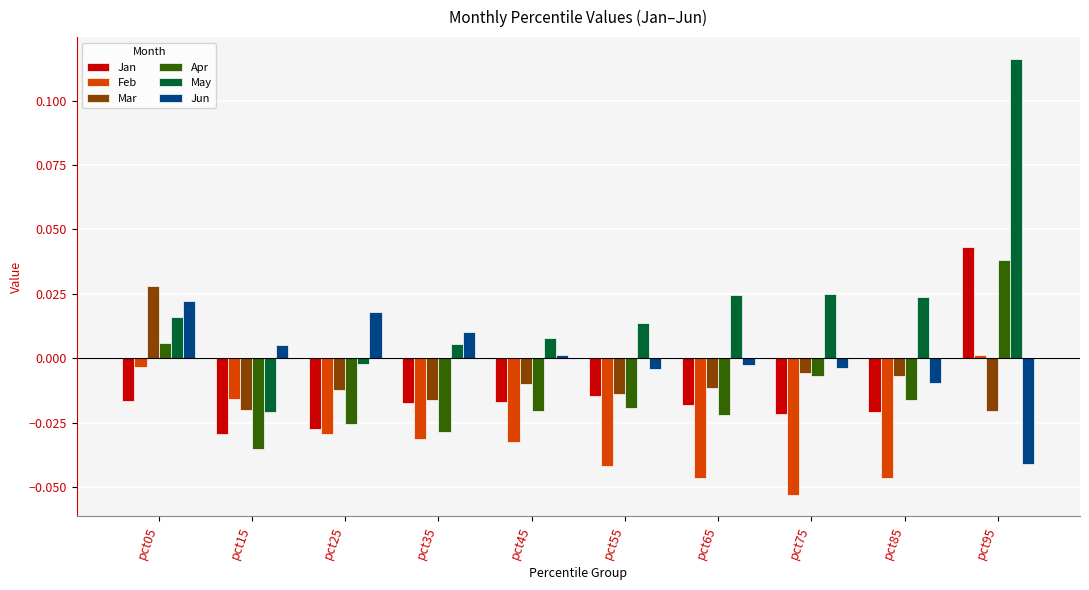

Which series changed the most between pct05 and pct25?

Mar